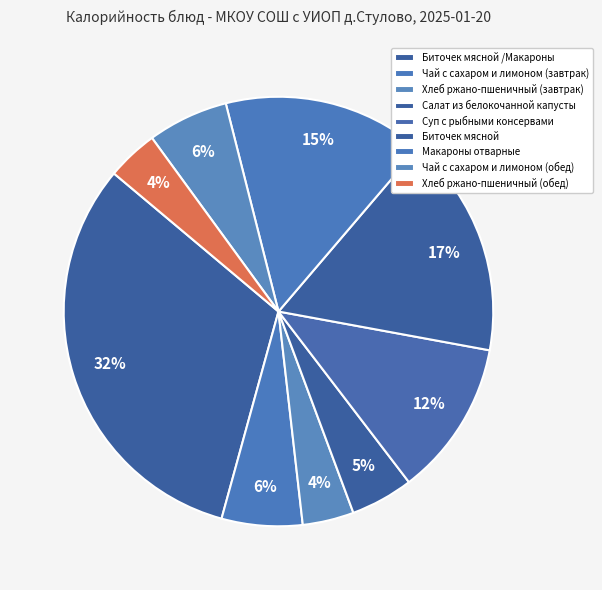

What portion of the pie excludes Чай с сахаром и лимоном (обед)?

93.9%